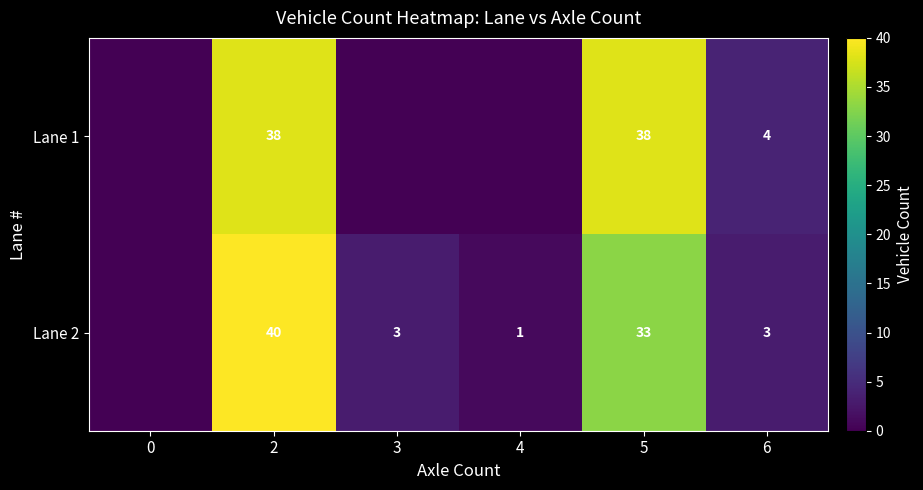

What is the spread (max minus min) of values at 5?

5